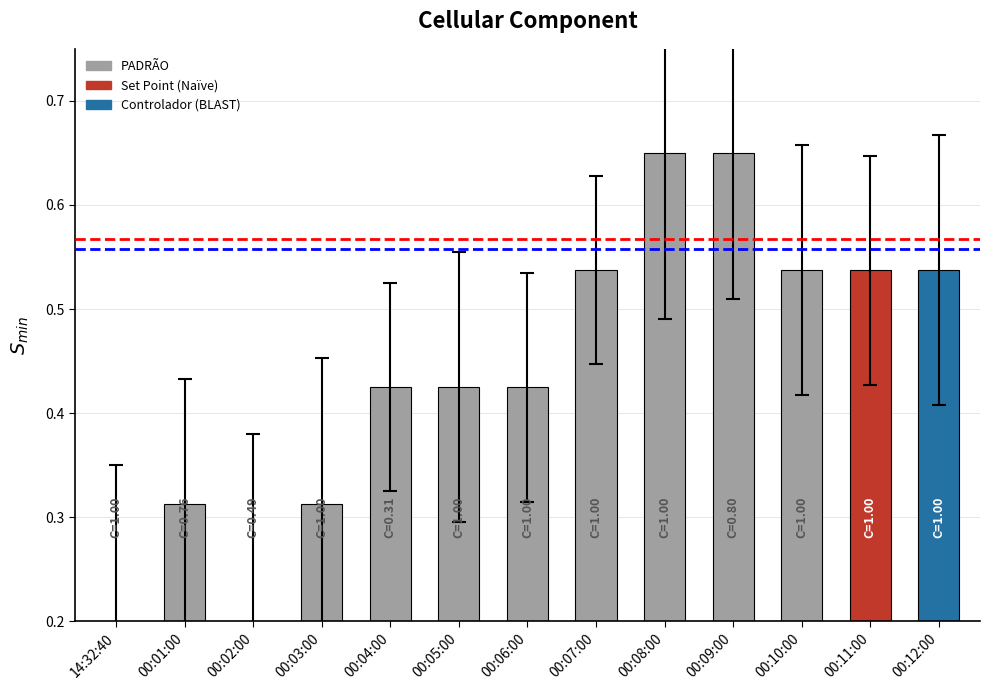

What is the smallest value displayed?

0.2